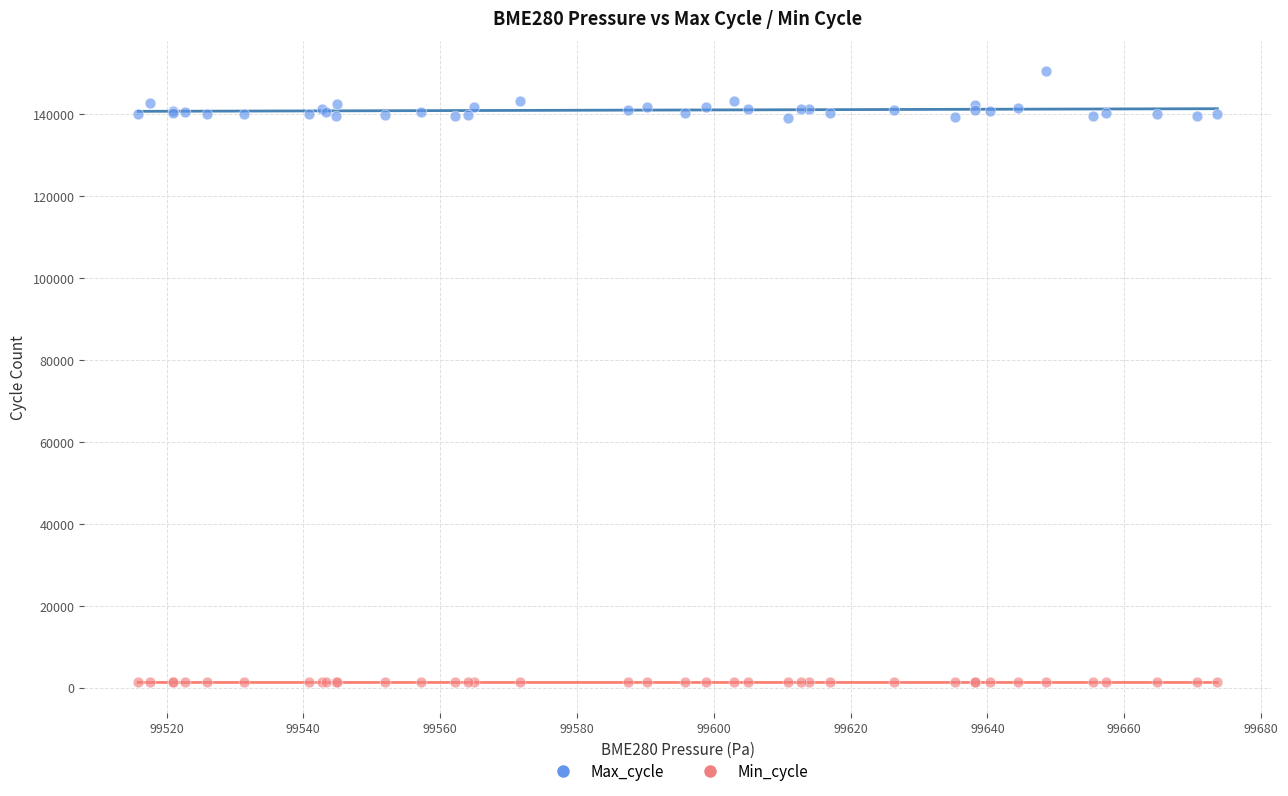

Which series has the largest Y range (max minus min)?

Max_cycle